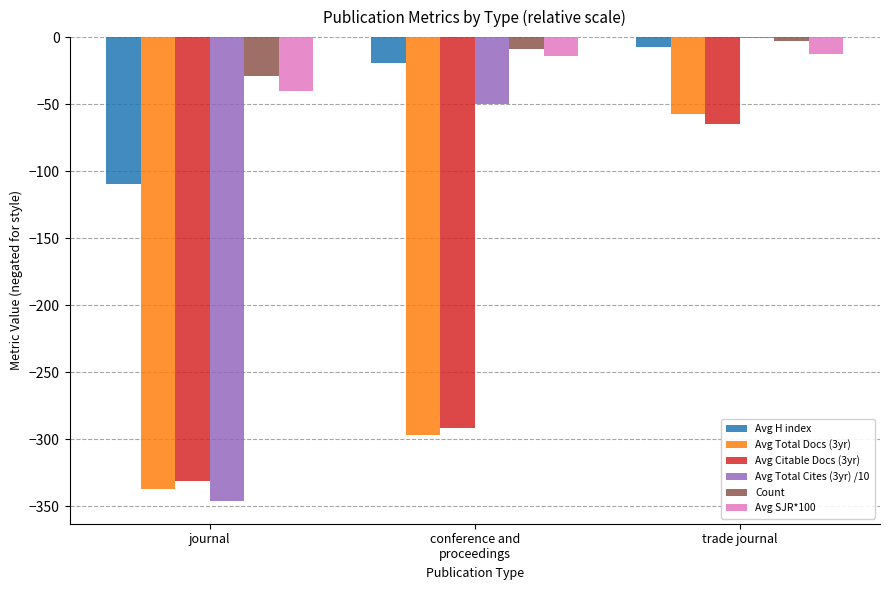

Where does the Count series first go above -9?

trade journal